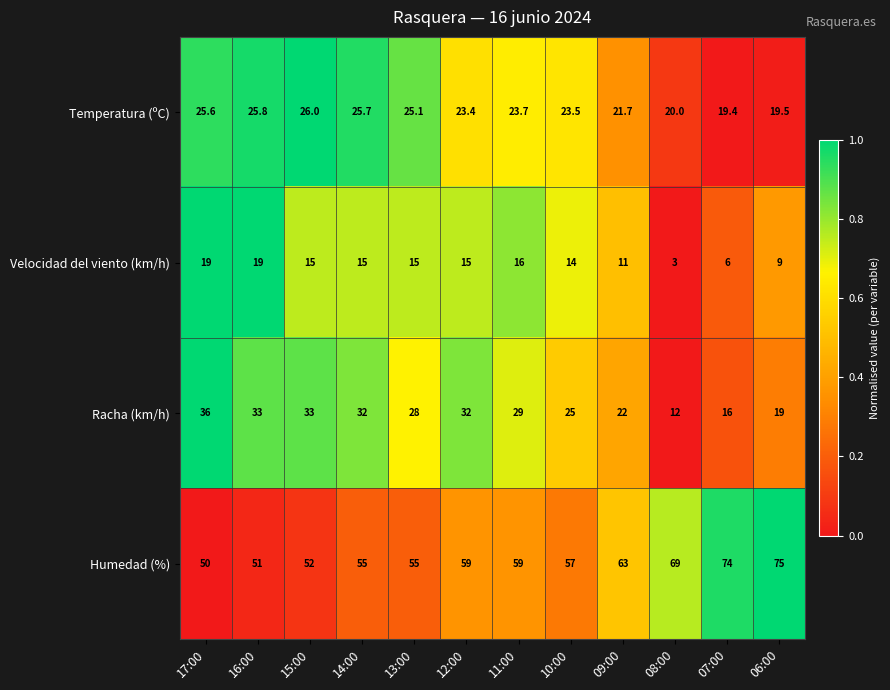

Is it true that Humedad (%) equals 55.0 at 13:00?

True